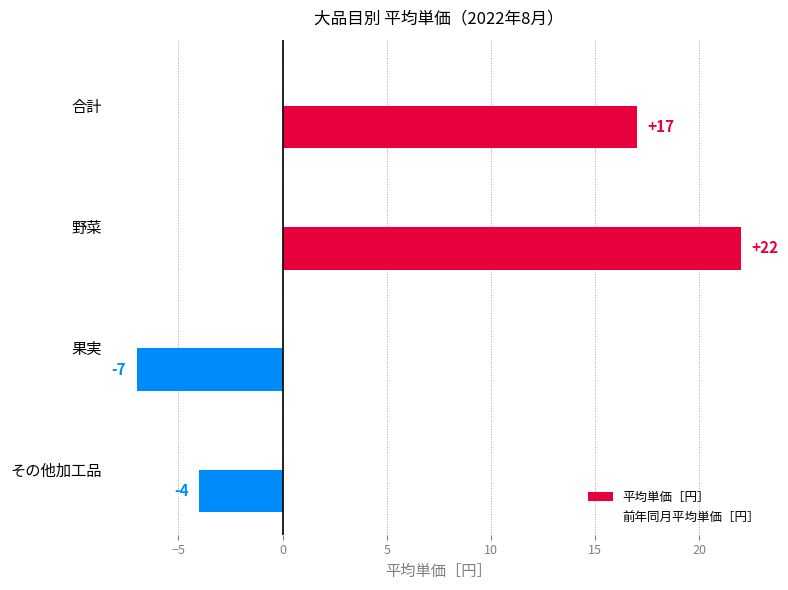

Rank the categories by value from lowest to highest.

果実, その他加工品, 合計, 野菜